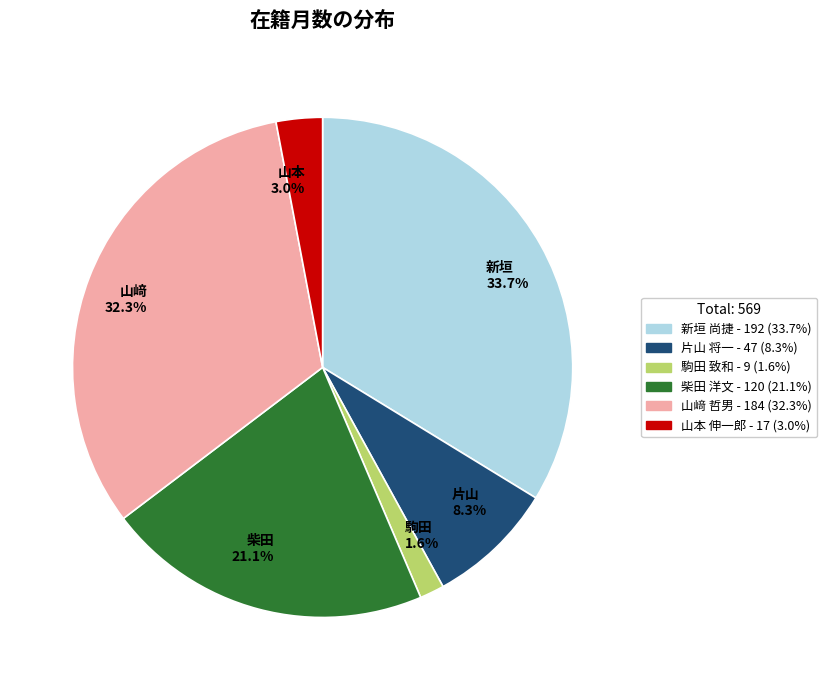

Approximately how many times larger is the value at 新垣 33.7% compared to 片山 8.3%?

4.1